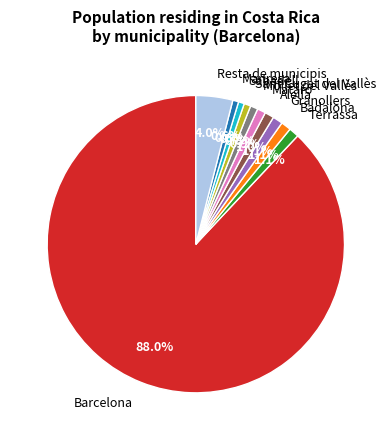

Is Manresa the majority of the pie?

No